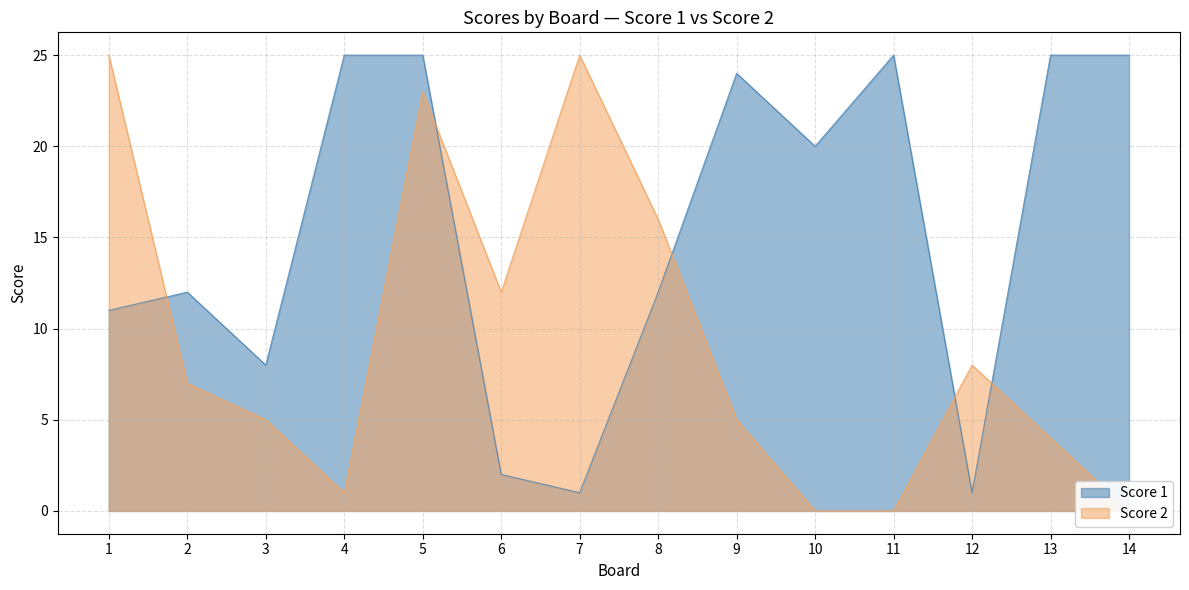

At how many categories does at least one series exceed 20?

8